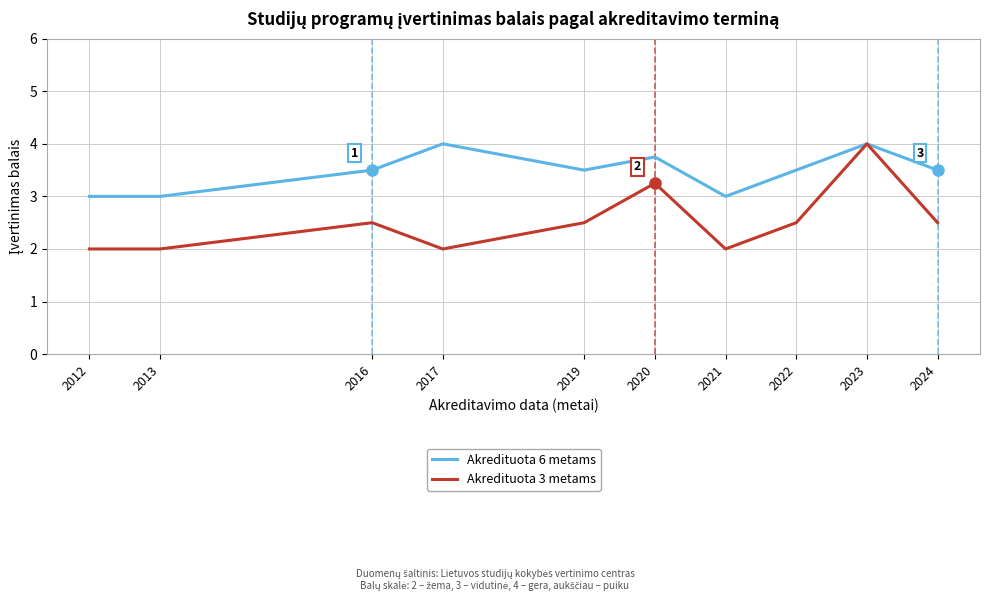

What is the maximum value for Akredituota 3 metams?

4.0